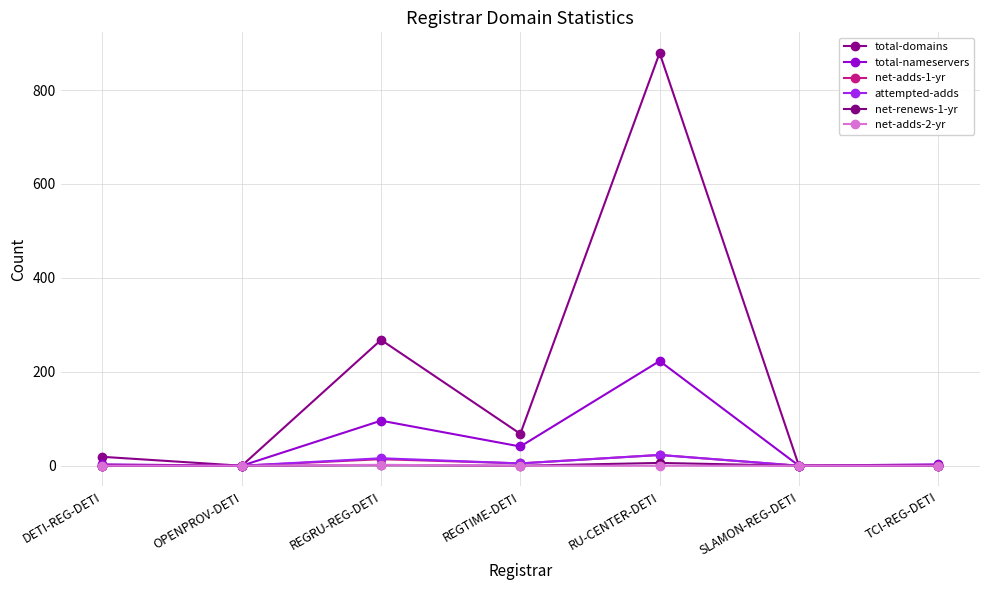

Reading left to right, list all the values displayed in this chart.

total-domains: 19	0	268	68	879	0	1
total-nameservers: 3	0	96	41	223	0	3
net-adds-1-yr: 0	0	14	5	23	0	0
attempted-adds: 0	0	16	5	23	0	0
net-renews-1-yr: 0	0	1	0	6	0	0
net-adds-2-yr: 0	0	2	0	0	0	0